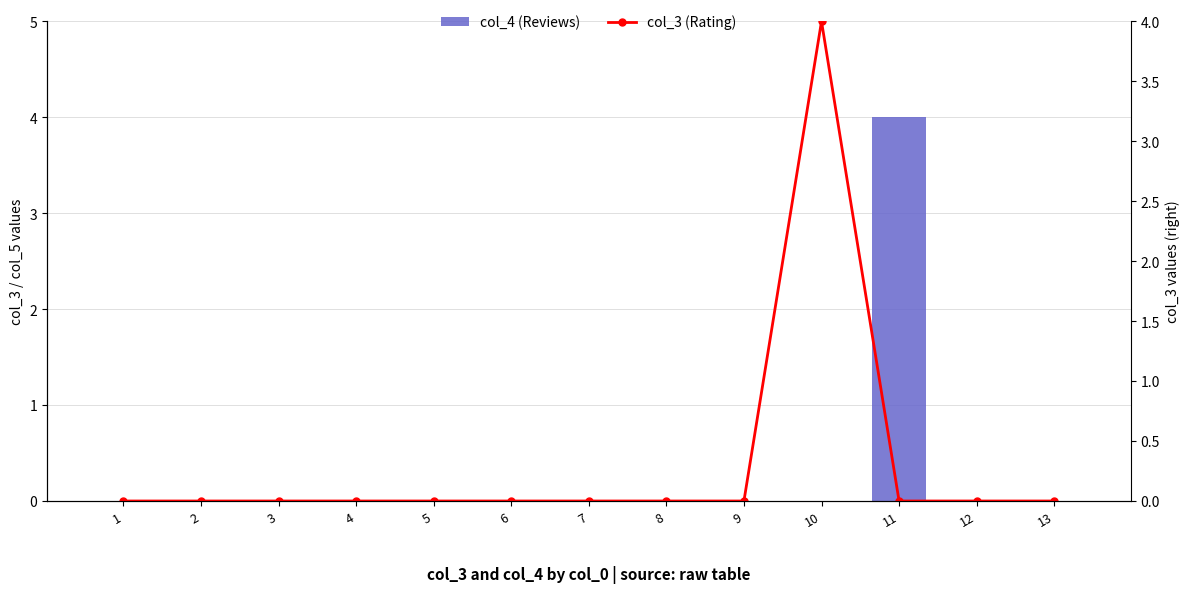

How many values in the col_4 (Reviews) series exceed 0?

1